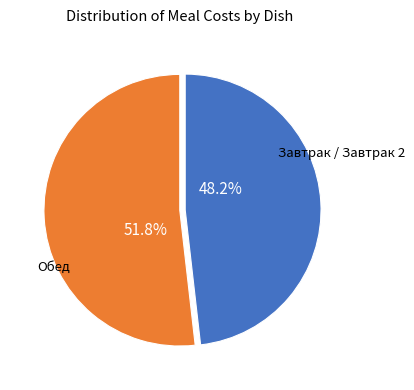

Does any single category account for the majority?

Yes